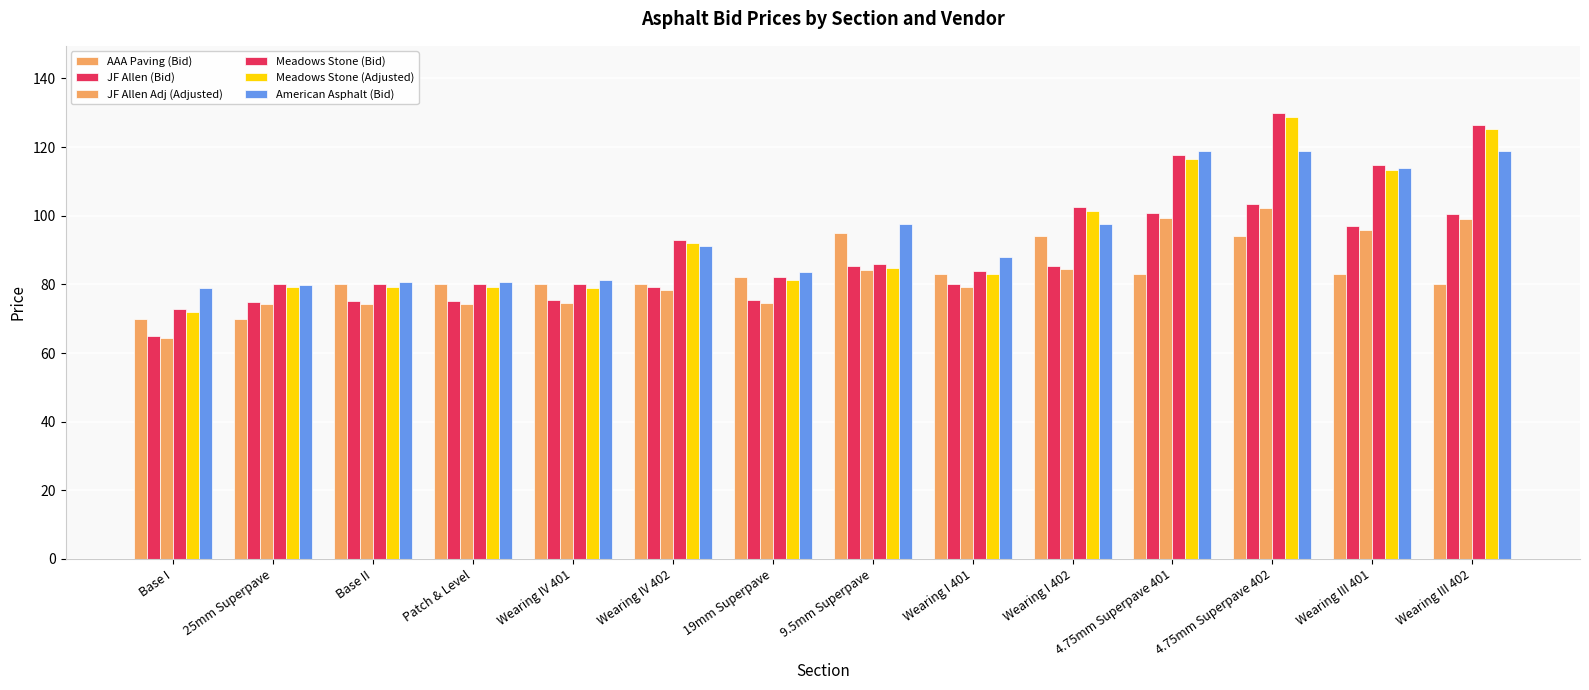

What is the maximum value shown in the chart?

130.0